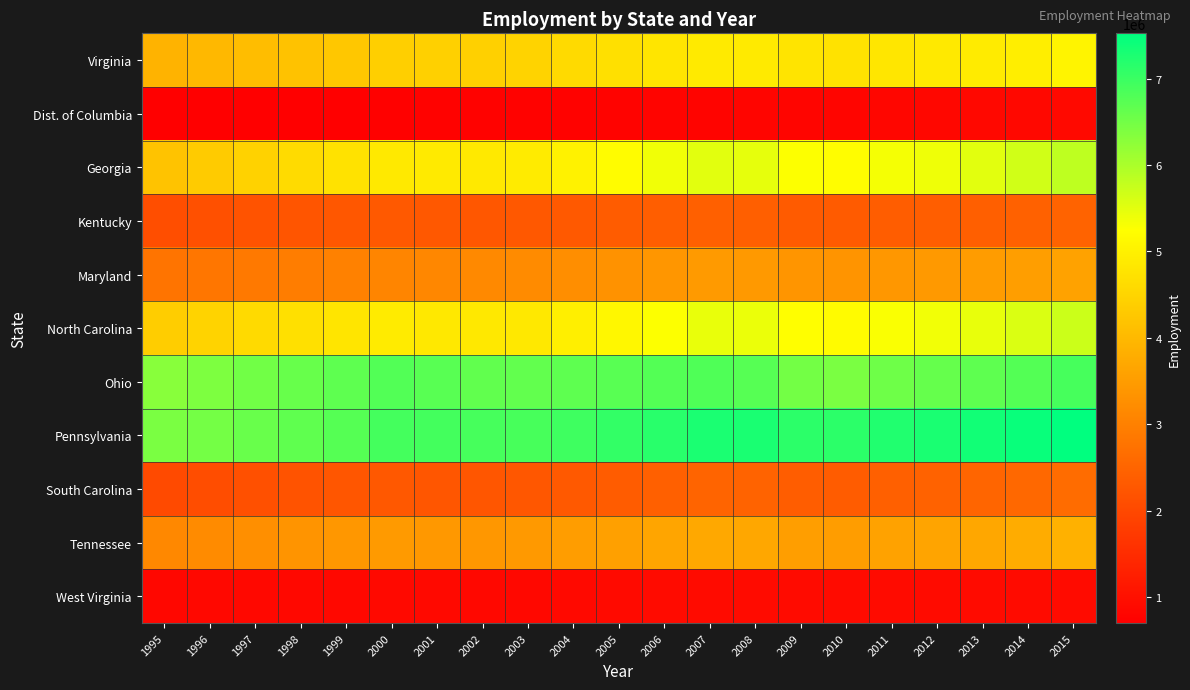

What is the total value across all series at 1996?

37420794